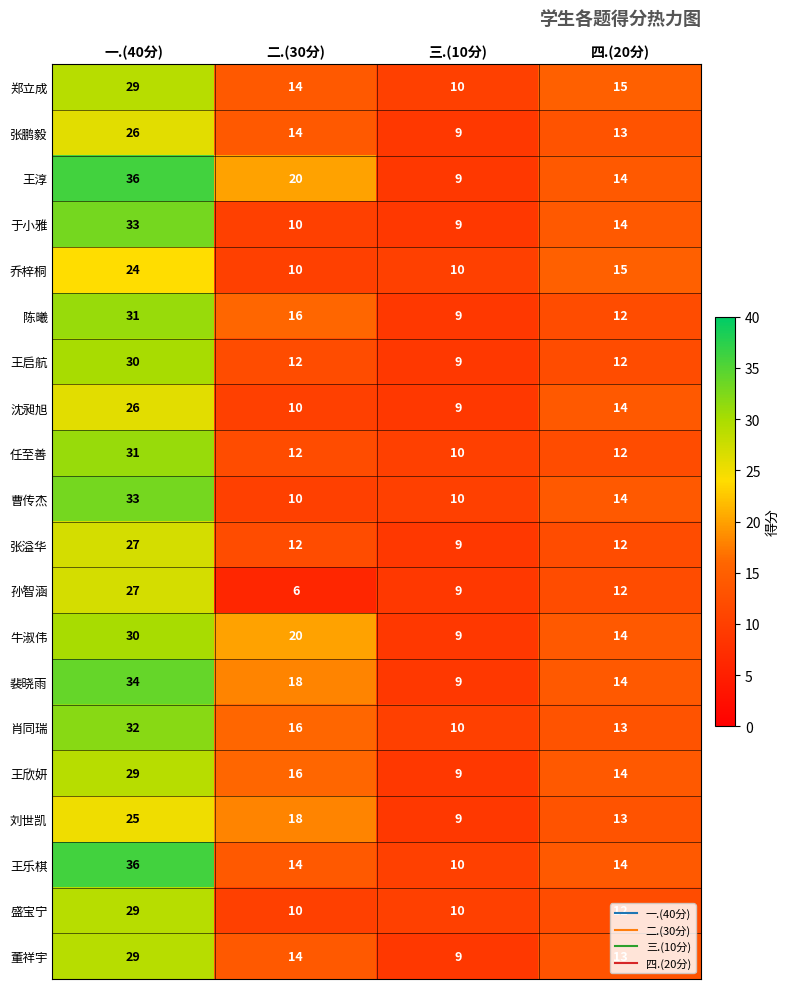

What is the difference between the highest and lowest values at 一.(40分)?

12